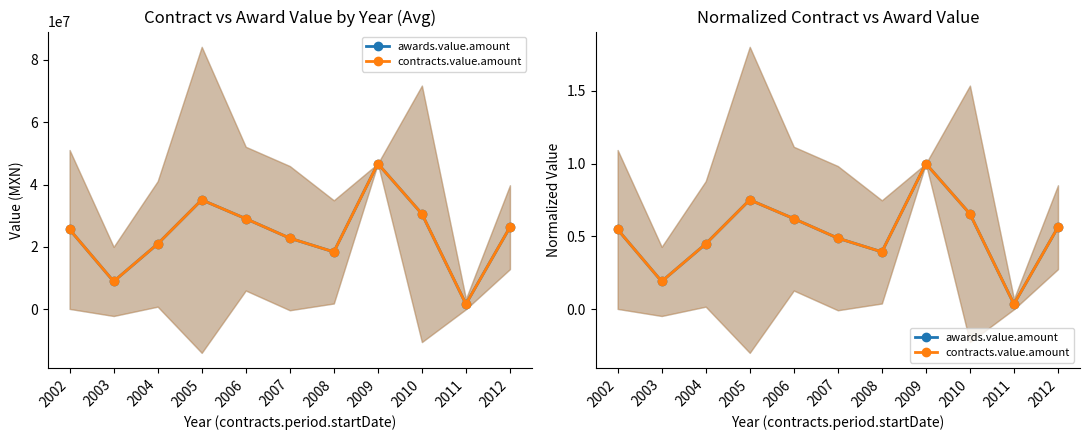

Reading left to right, extract all data points from this chart.

awards.value.amount: 0.5	0.2	0.4	0.8	0.6	0.5	0.4	1.0	0.7	0.0	0.6
contracts.value.amount: 0.5	0.2	0.4	0.8	0.6	0.5	0.4	1.0	0.7	0.0	0.6